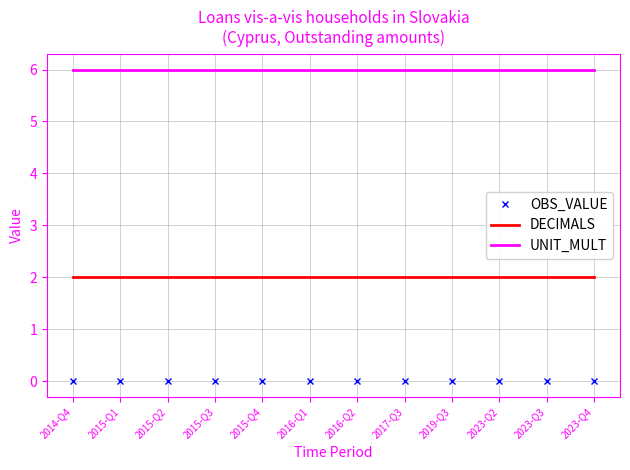

Which series has the largest total across all categories?

UNIT_MULT